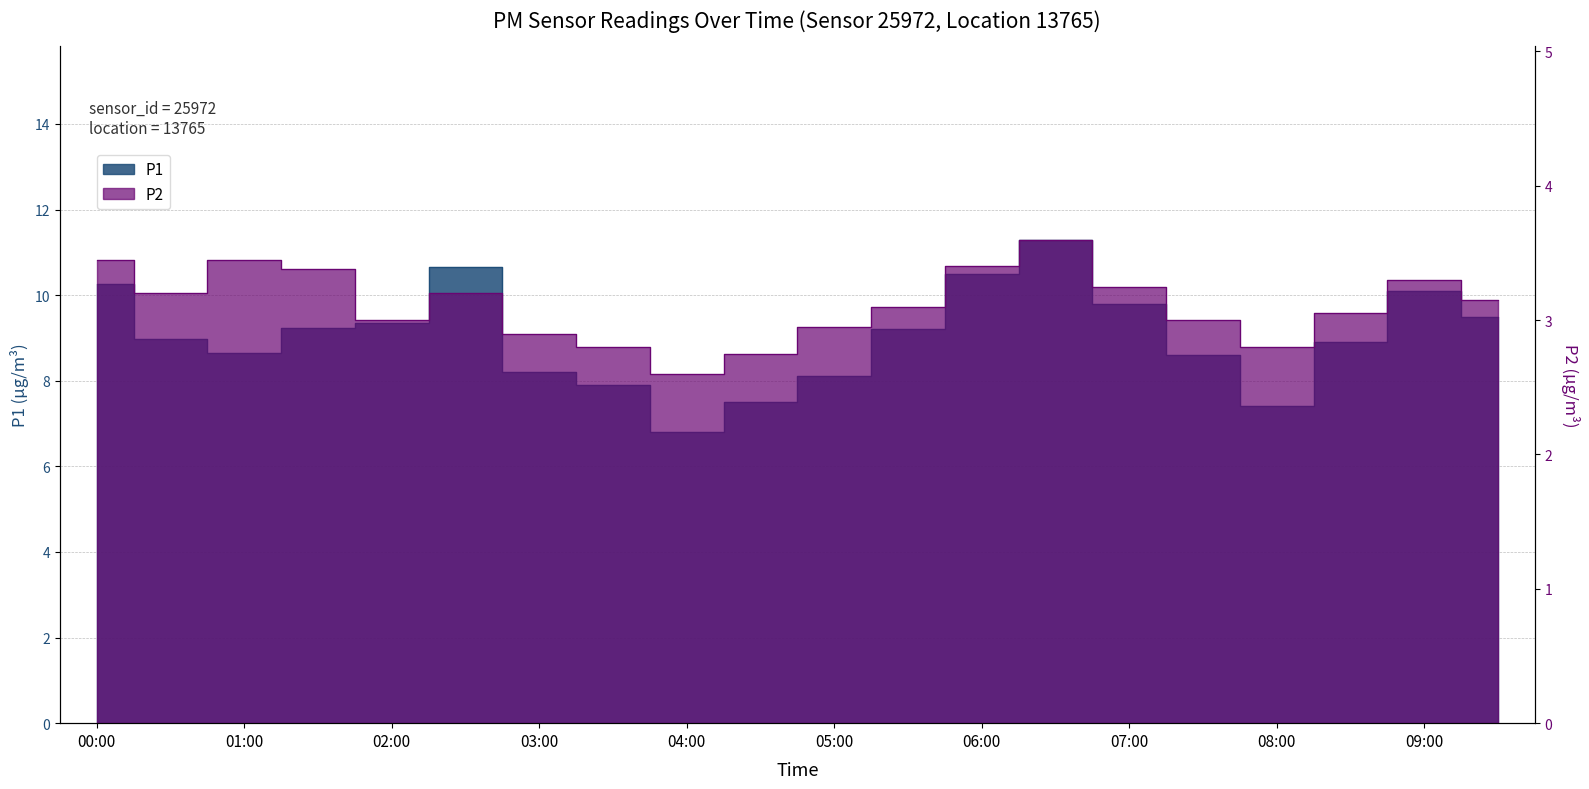

How many lines are shown in the chart?

2